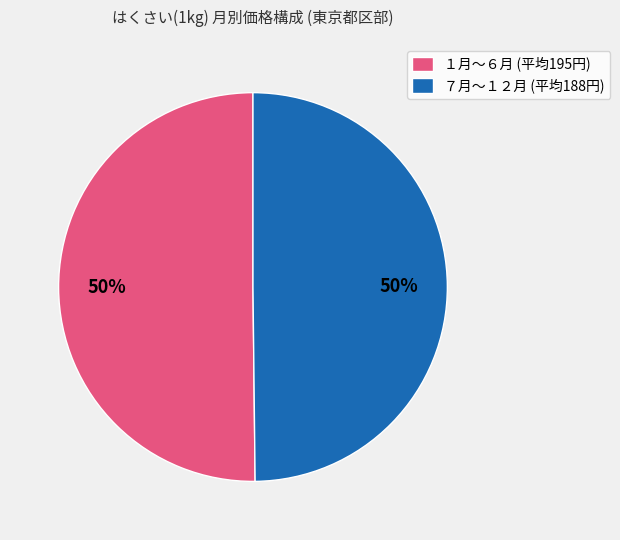

Is it true that １月〜６月 (平均195円) is 38% of the pie?

False